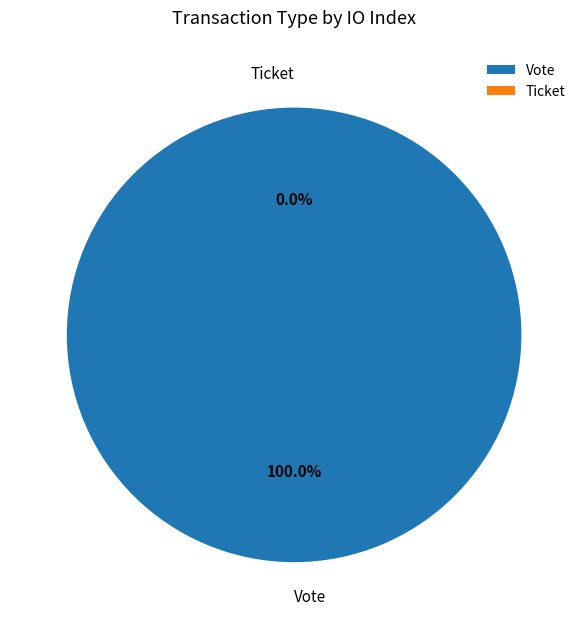

True or false: Vote accounts for 100% of the total.

True